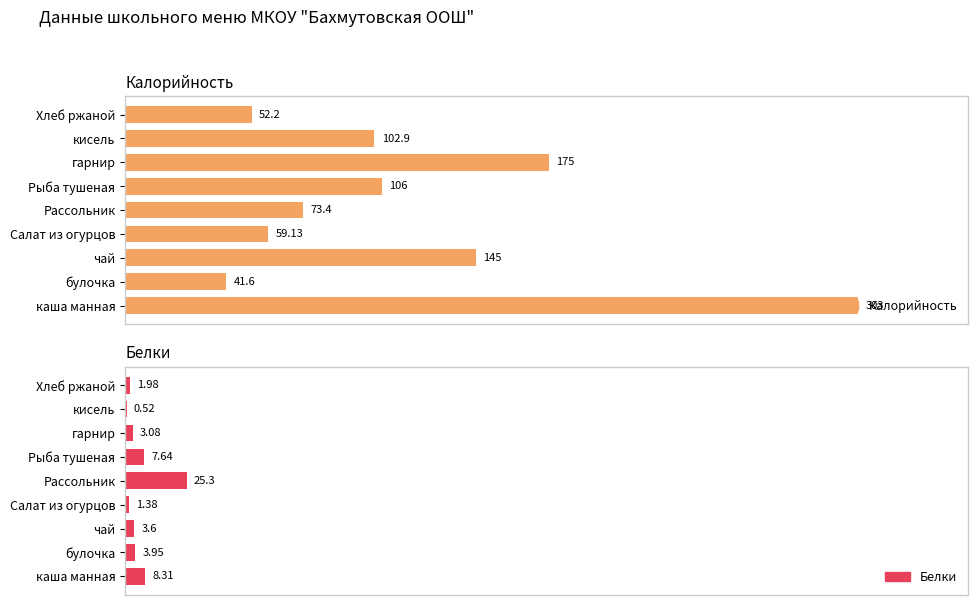

How many bars are there in total?

18